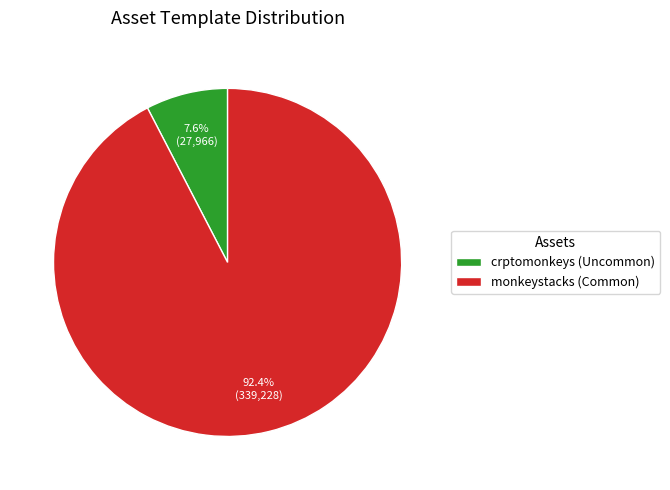

What is the smallest slice in the pie chart?

crptomonkeys (Uncommon)